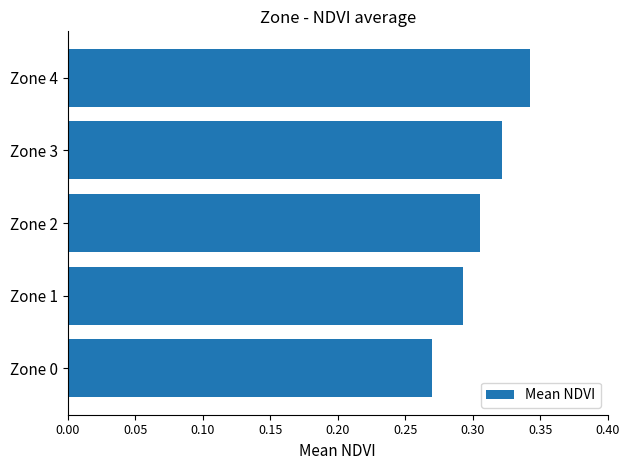

True or false: the data shows 0.5 at Zone 3.

False